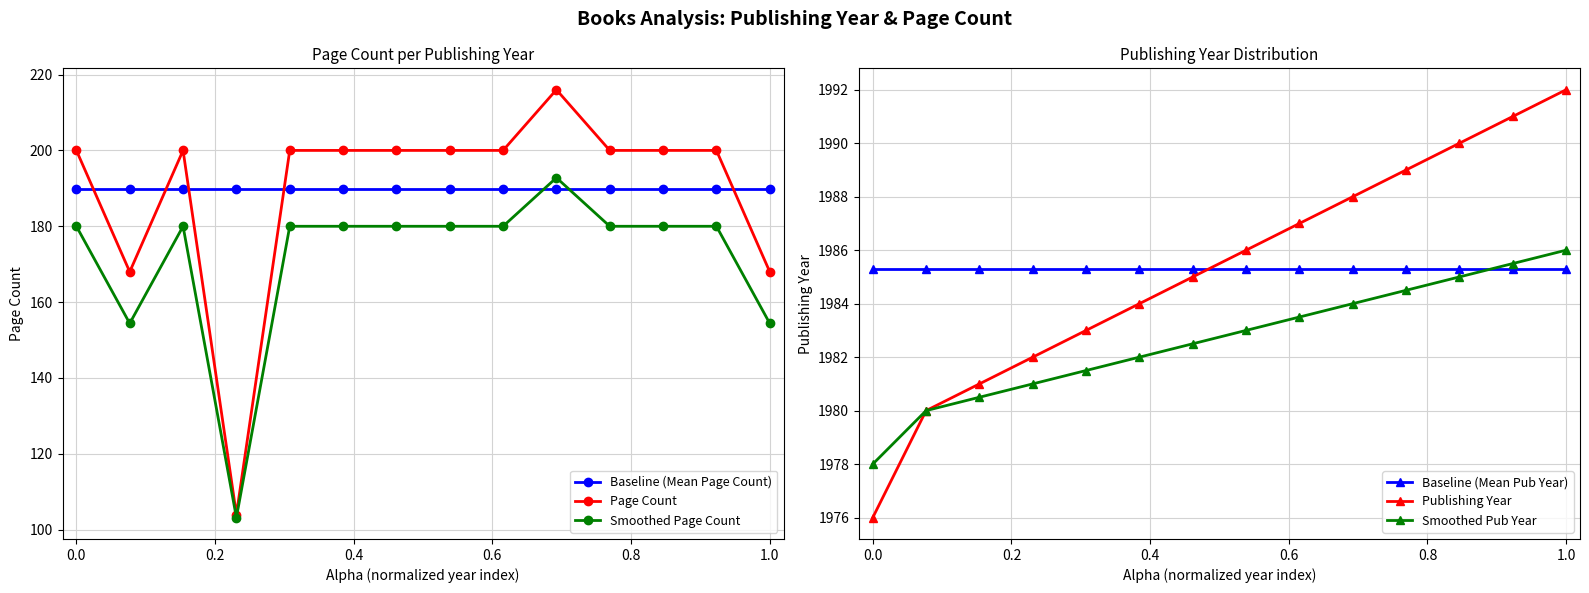

What is the average value of the Baseline (Mean Page Count) series?

189.7